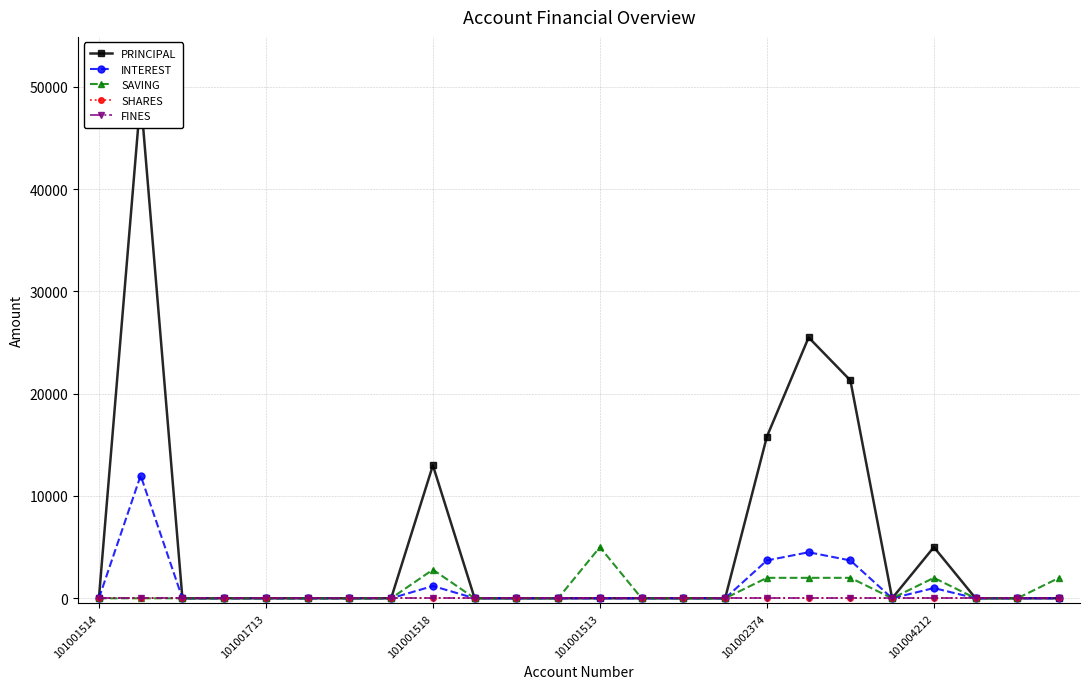

True or false: SHARES and INTEREST intersect in this chart.

False